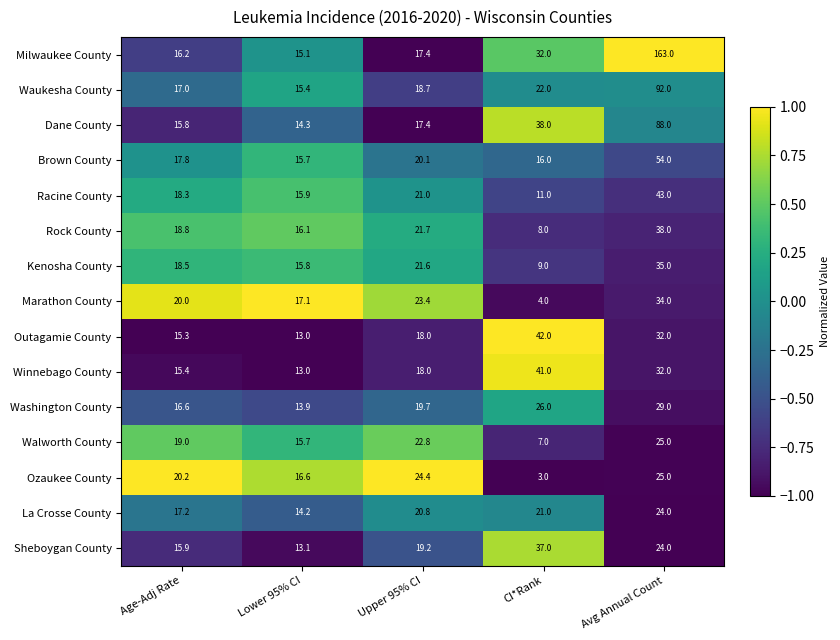

What is the greatest value displayed?

163.0